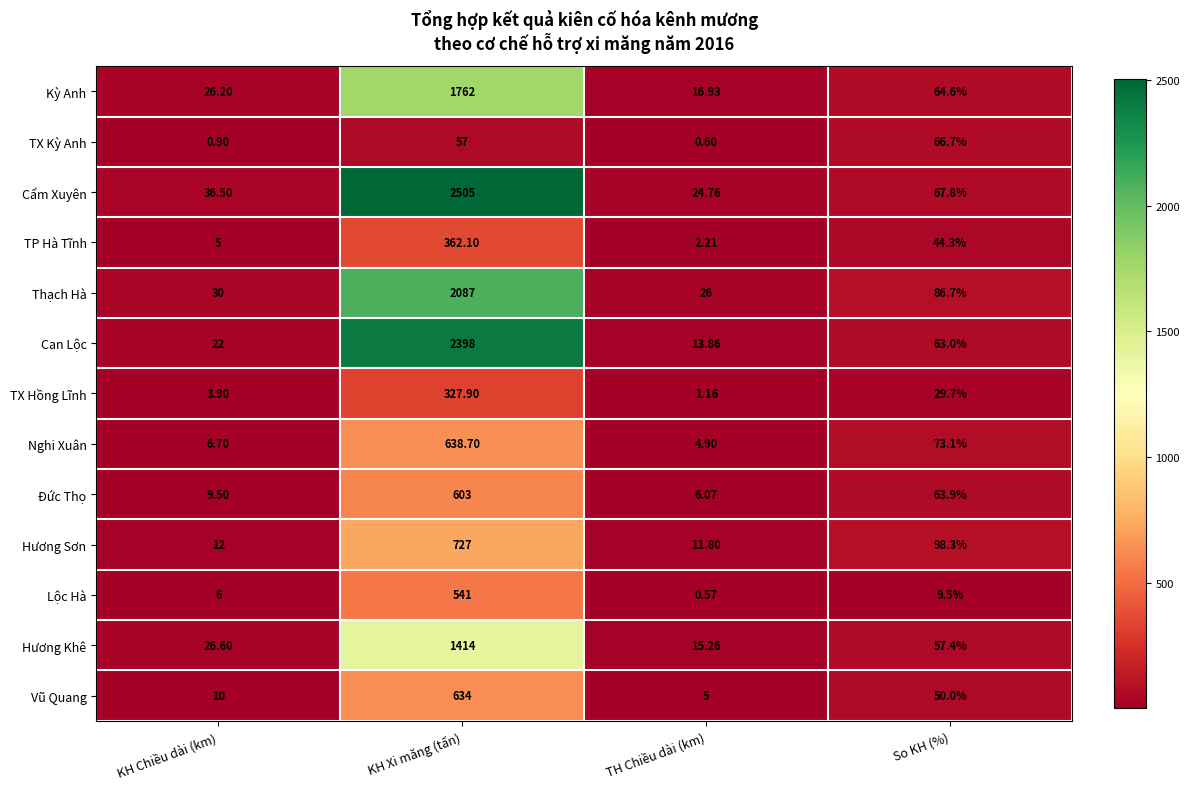

Which series has the largest total across all categories?

Cẩm Xuyên